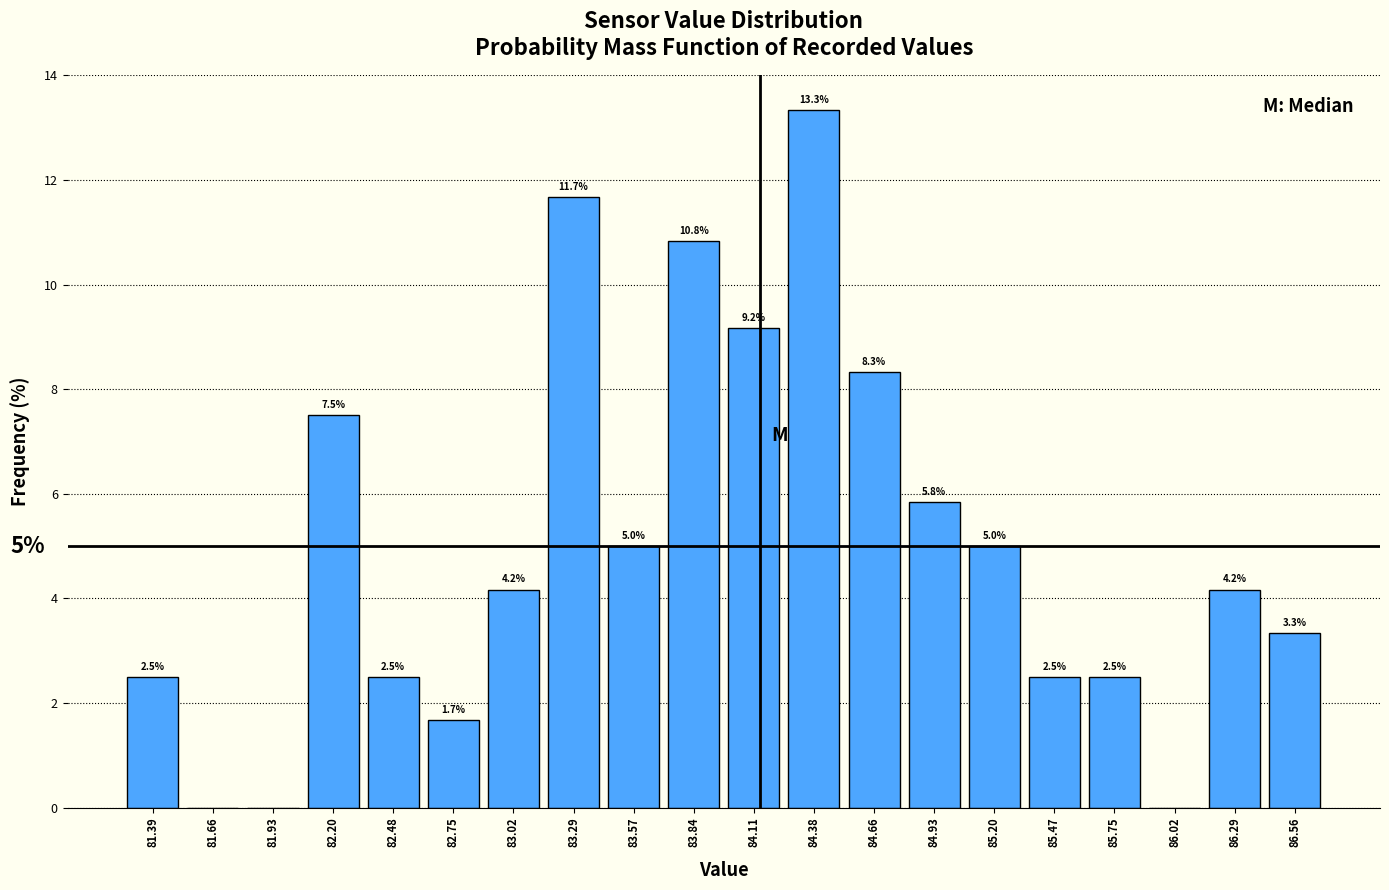

Over which range of the x-axis is the bar tallest?

84.25 to 84.50